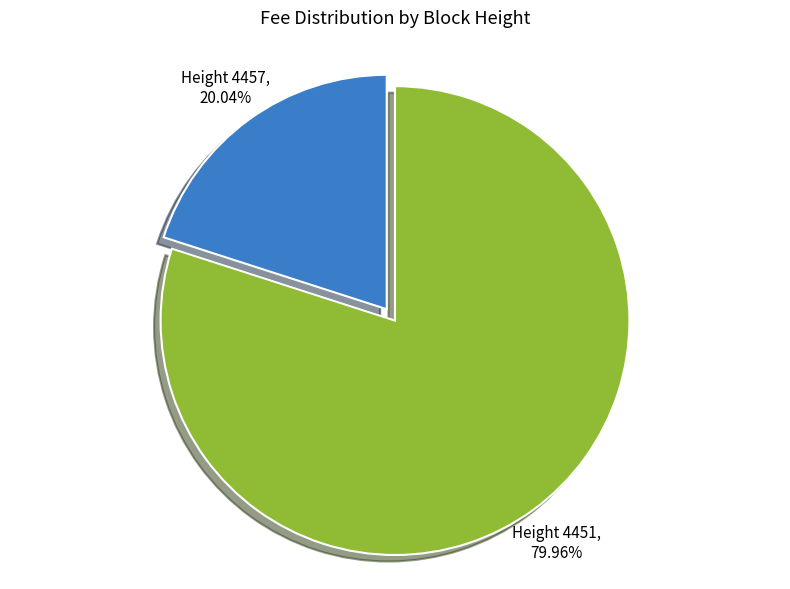

Which category has the smallest portion of the pie?

Height 4457